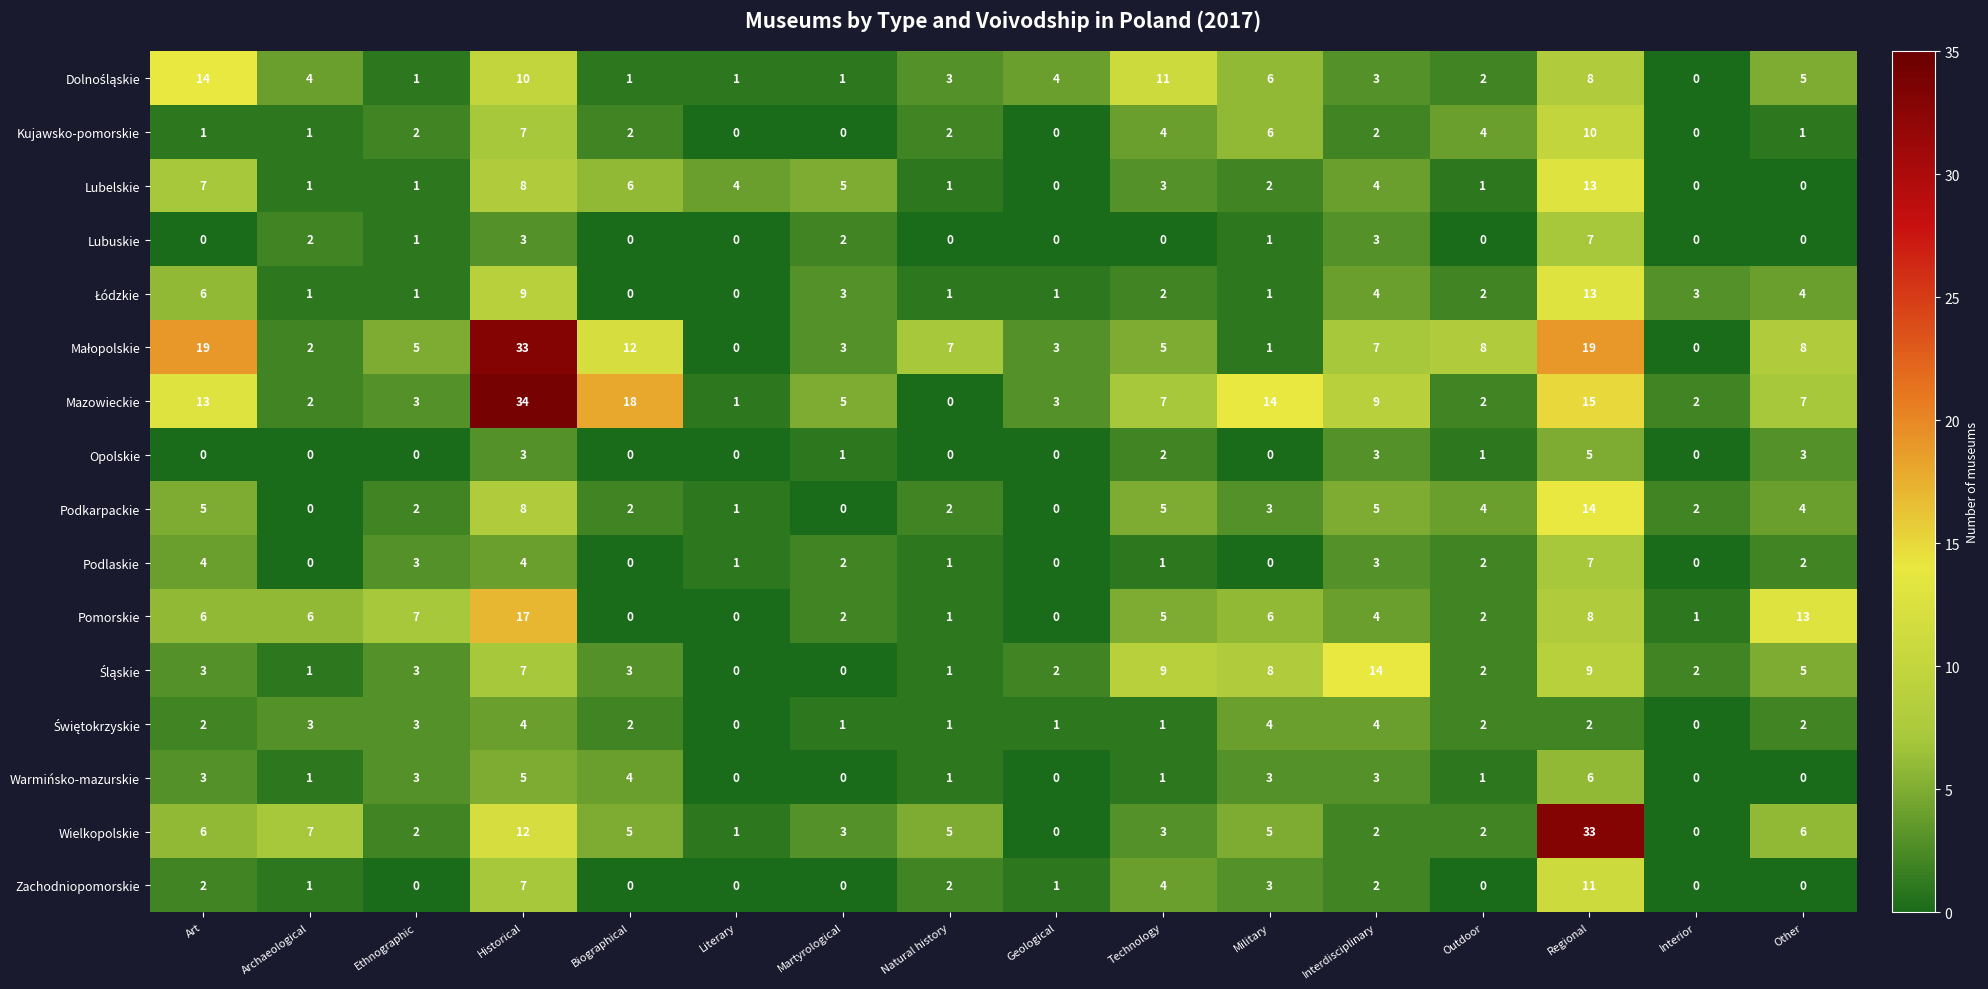

What is the highest value of the Wielkopolskie series?

33